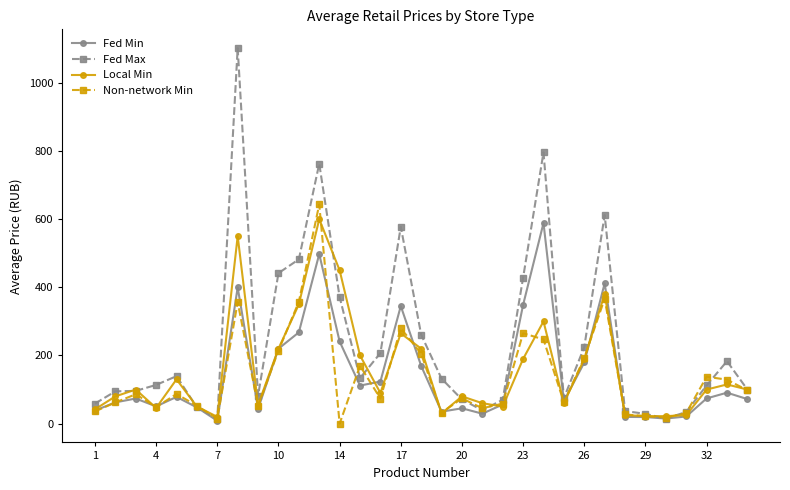

How many values in the Non-network Min series exceed 74?

17